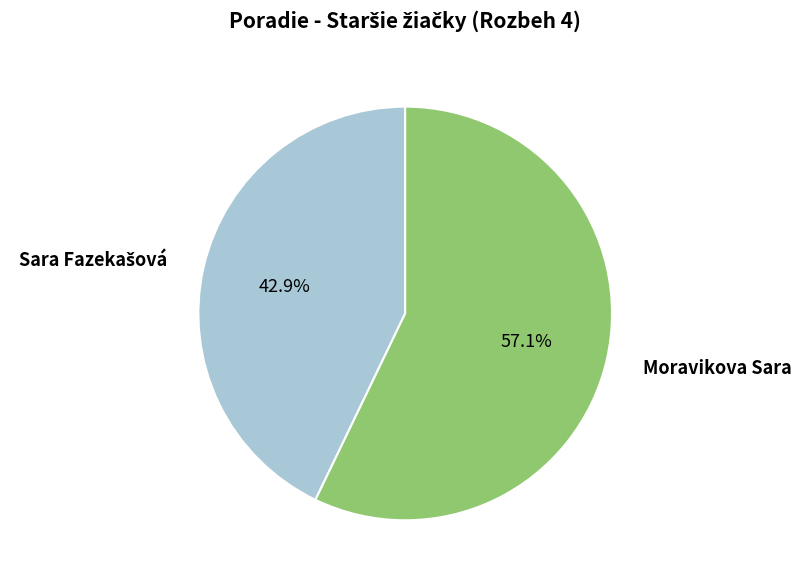

Is there a majority slice in this chart?

Yes